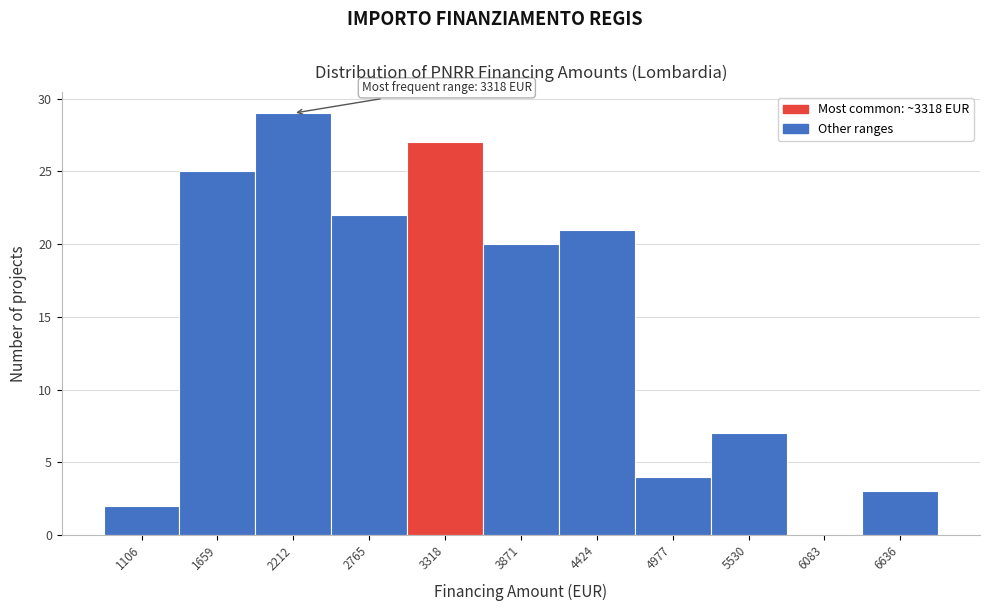

Reading right to left, transcribe all the data shown in this chart.

6636=3	6083=0	5530=7	4977=4	4424=21	3871=20	3318=27	2765=22	2212=29	1659=25	1106=2